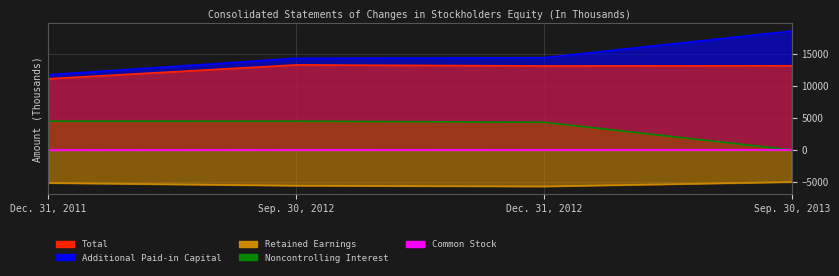

Reading left to right, extract all data points from this chart.

Total: Dec. 31, 2011=11135	Sep. 30, 2012=13303	Dec. 31, 2012=13139	Sep. 30, 2013=13167
Additional Paid-in Capital: Dec. 31, 2011=11760	Sep. 30, 2012=14328	Dec. 31, 2012=14428	Sep. 30, 2013=18606
Retained Earnings: Dec. 31, 2011=-5157	Sep. 30, 2012=-5582	Dec. 31, 2012=-5701	Sep. 30, 2013=-5011
Noncontrolling Interest: Dec. 31, 2011=4495	Sep. 30, 2012=4489	Dec. 31, 2012=4335	Sep. 30, 2013=0
Common Stock: Dec. 31, 2011=0	Sep. 30, 2012=15	Dec. 31, 2012=21	Sep. 30, 2013=28